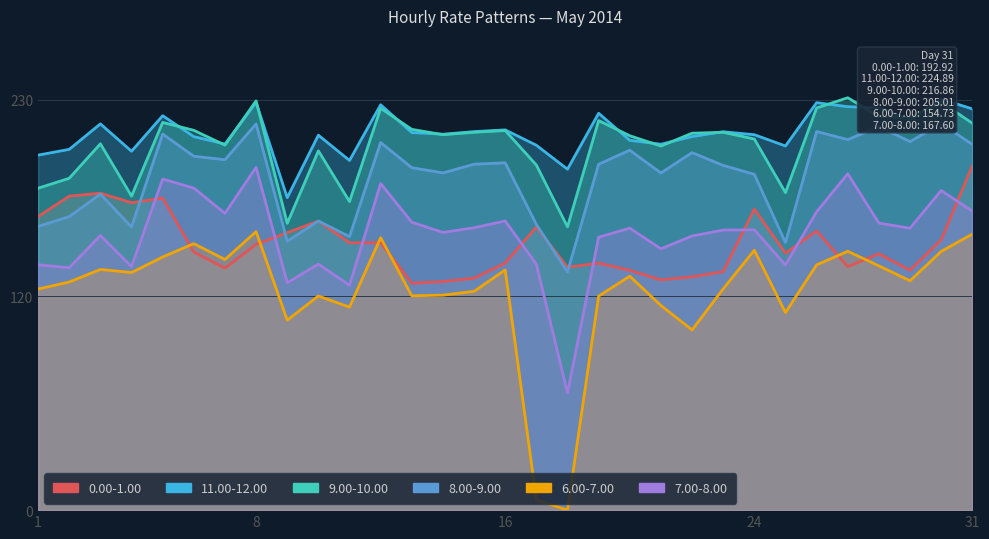

Rank the categories by 9.00-10.00 value from lowest to highest.

18, 9, 11, 4, 25, 1, 2, 17, 10, 21, 7, 3, 24, 20, 14, 22, 15, 23, 16, 6, 13, 31, 5, 19, 29, 28, 12, 26, 30, 8, 27